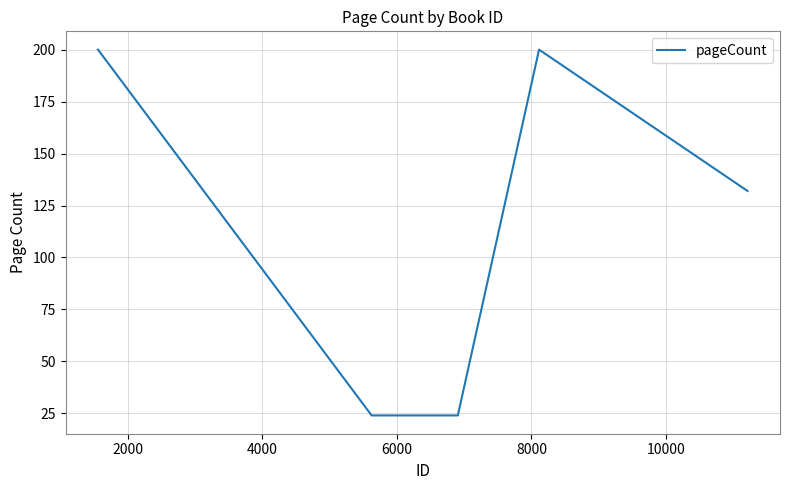

What is the sum of all values?

580